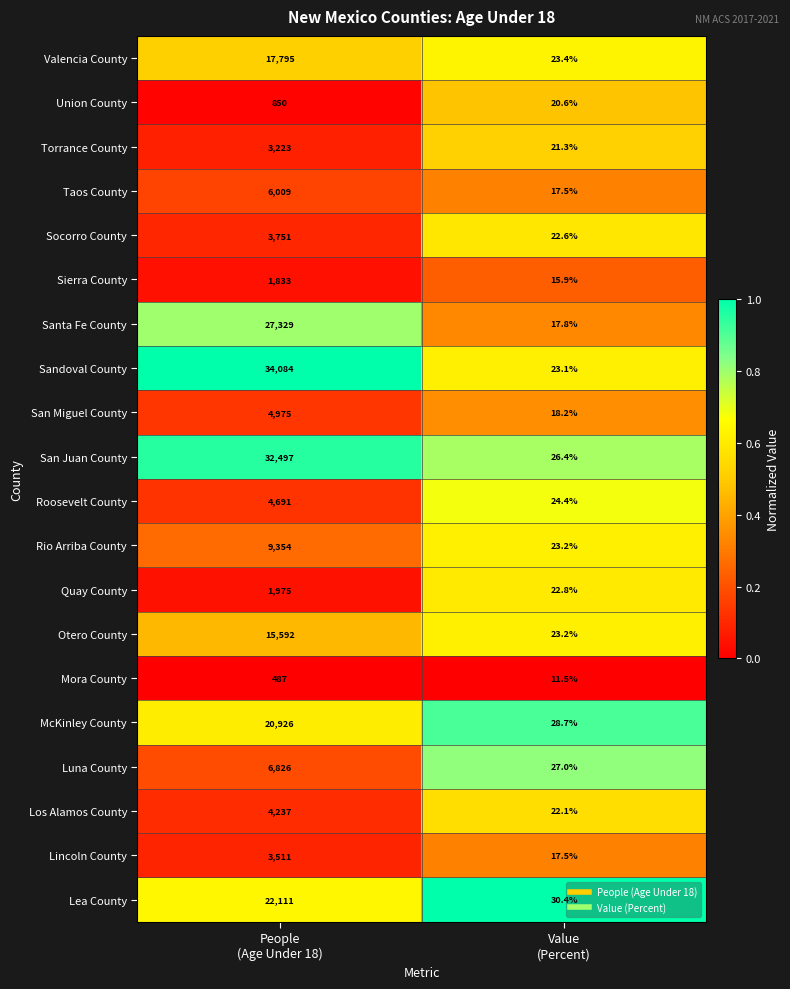

What is the smallest value displayed?

11.5